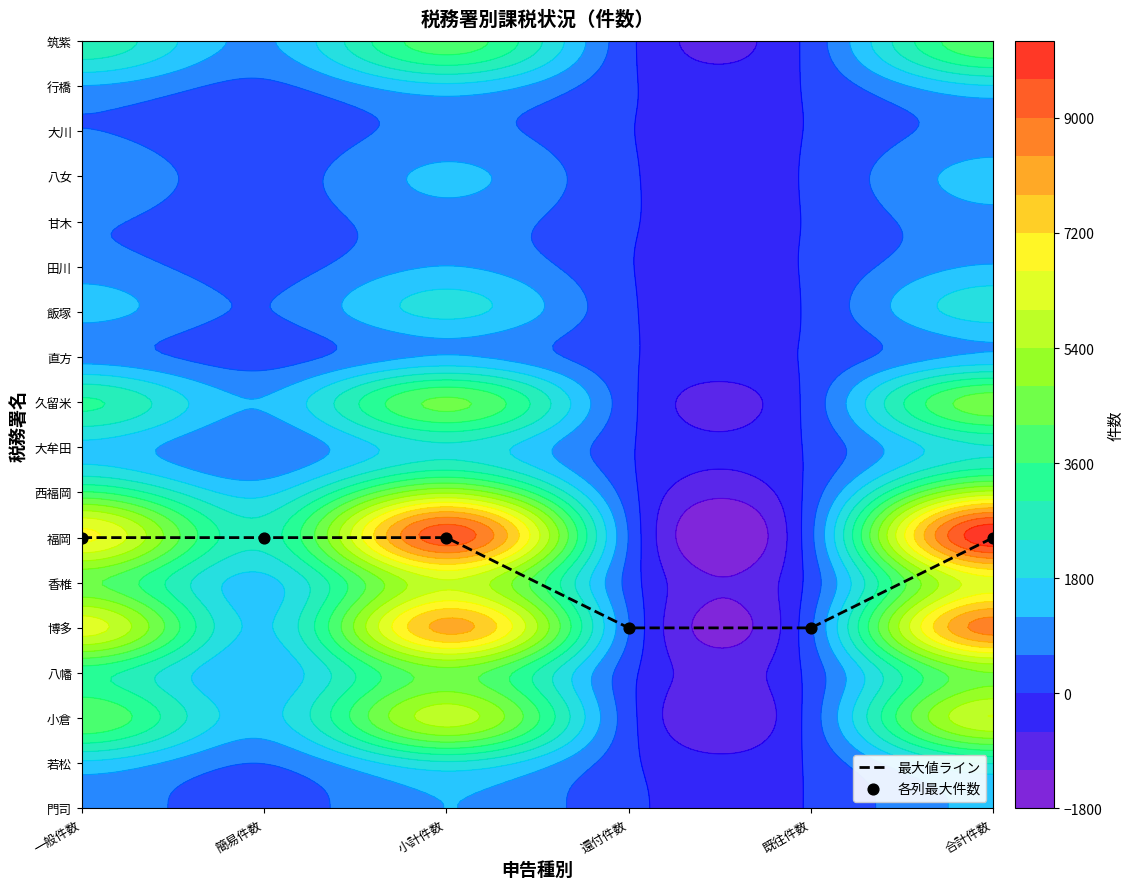

What value does the 最大値ライン series have at 還付件数?

46.8